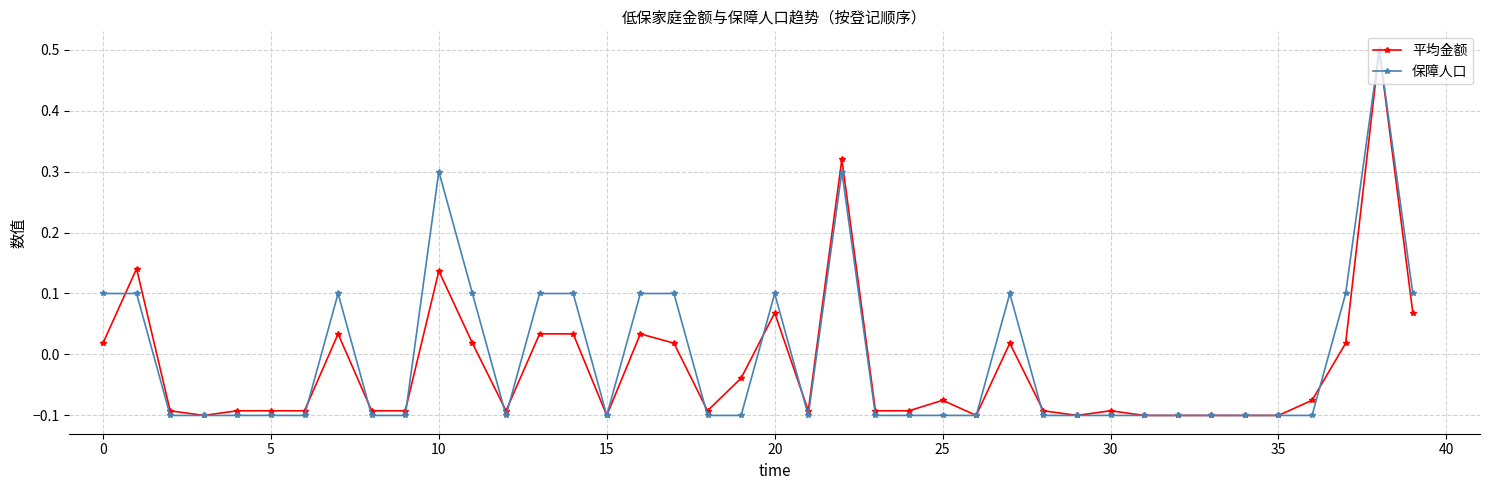

Which series ends up on top after the final intersection of 平均金额 and 保障人口?

保障人口